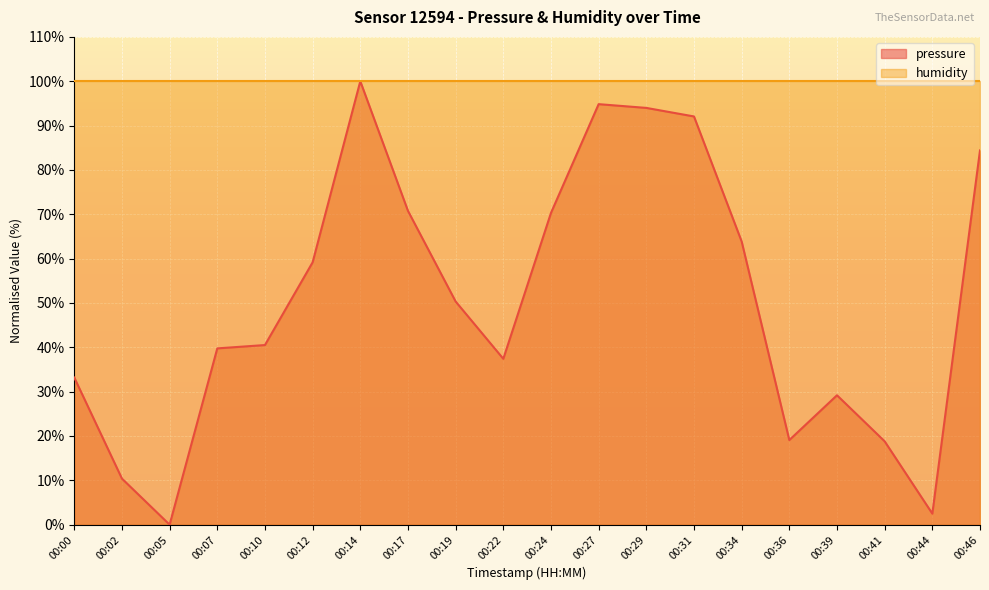

Where does the data first go above 50?

00:12